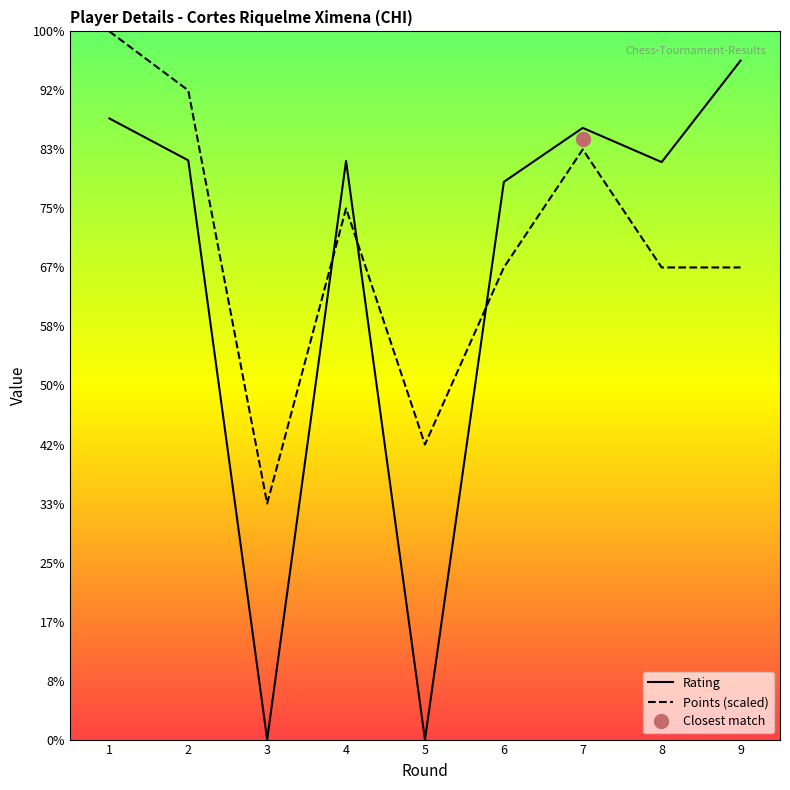

Which series changed the most between 1 and 4?

Points